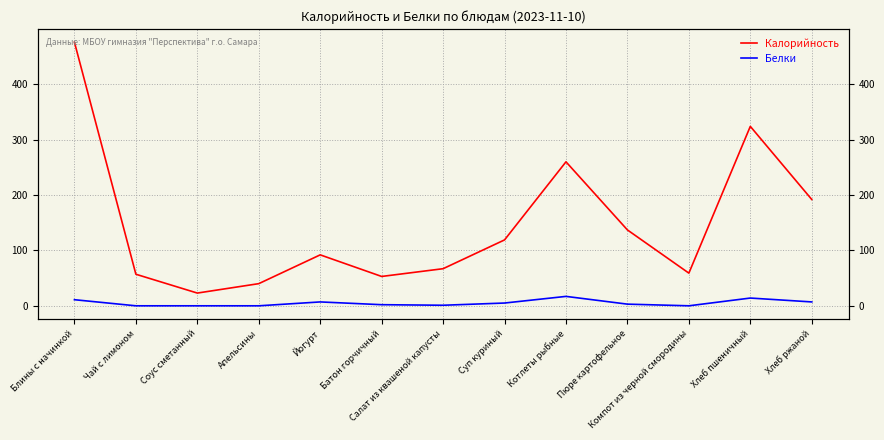

What is the difference between the second highest and second lowest values in the Белки series?

14